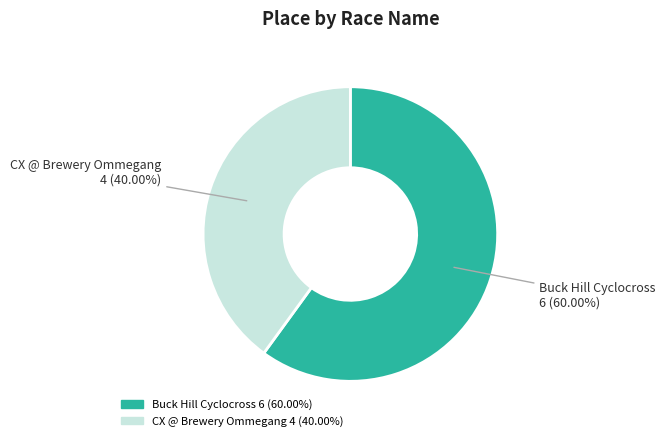

Which category has the smallest portion of the pie?

CX @ Brewery Ommegang